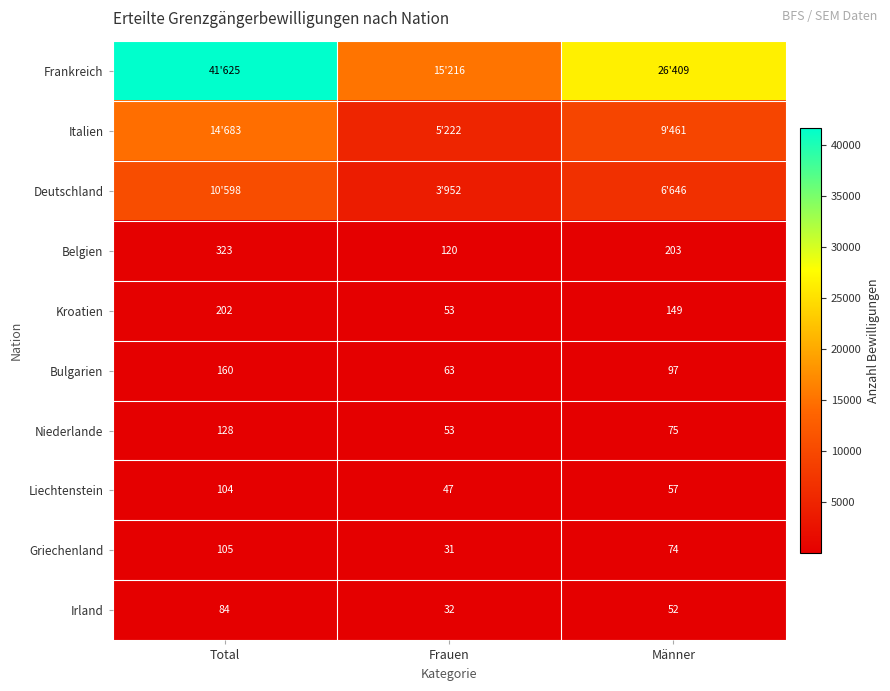

Is it true that Niederlande equals 75 at Männer?

True